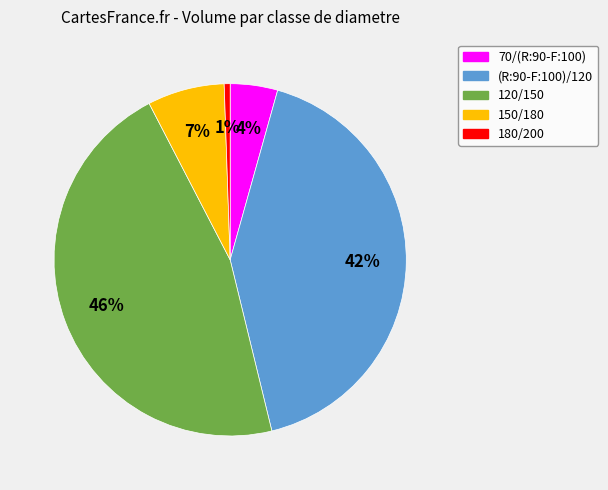

Between (R:90-F:100)/120 and 180/200, which is larger?

(R:90-F:100)/120